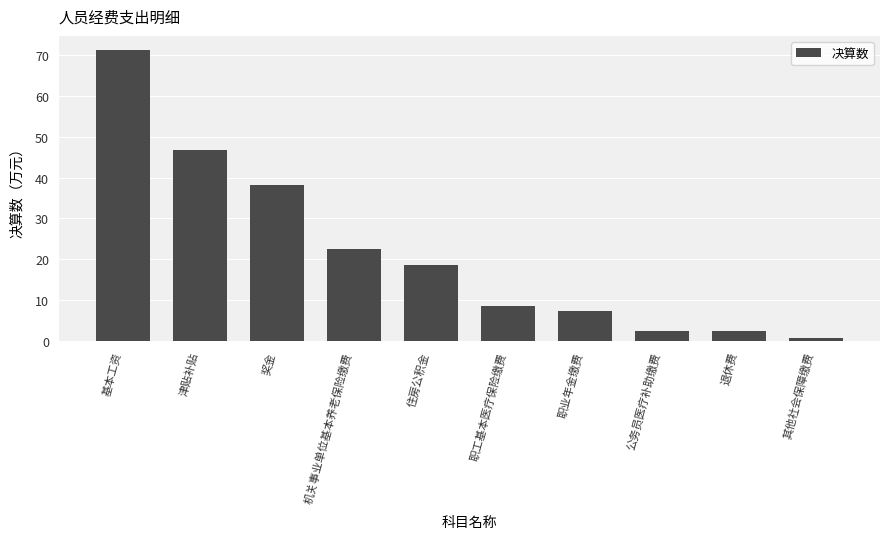

At which category does the chart reach its peak across all series?

基本工资